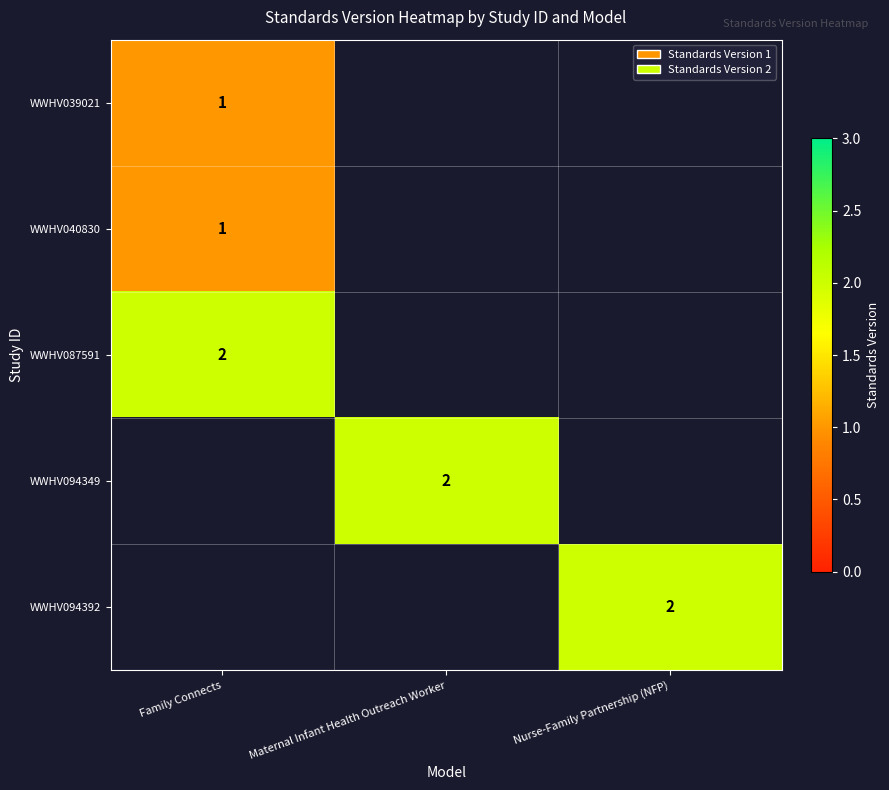

True or false: WWHV094392 has a value of 1 at Nurse-Family Partnership (NFP).

False